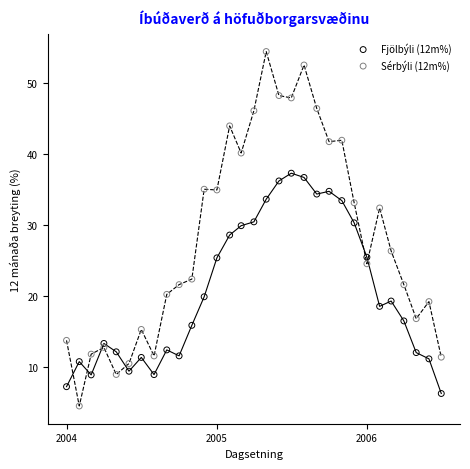

What are all the series names shown in the legend?

Fjölbýli (12m%), Sérbýli (12m%)